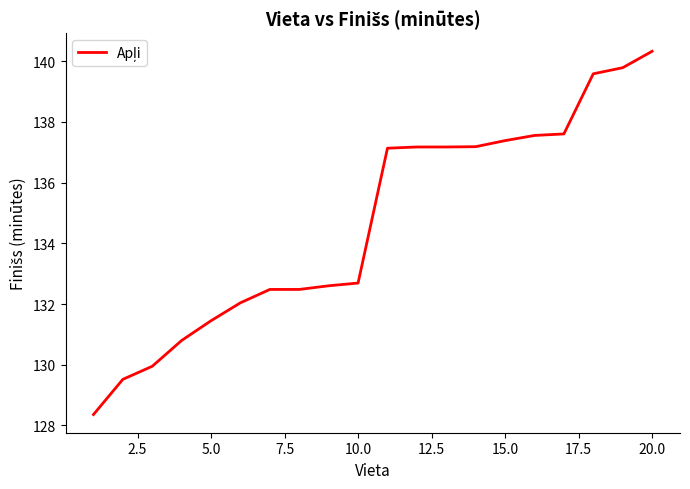

Does the chart have visible grid lines?

No